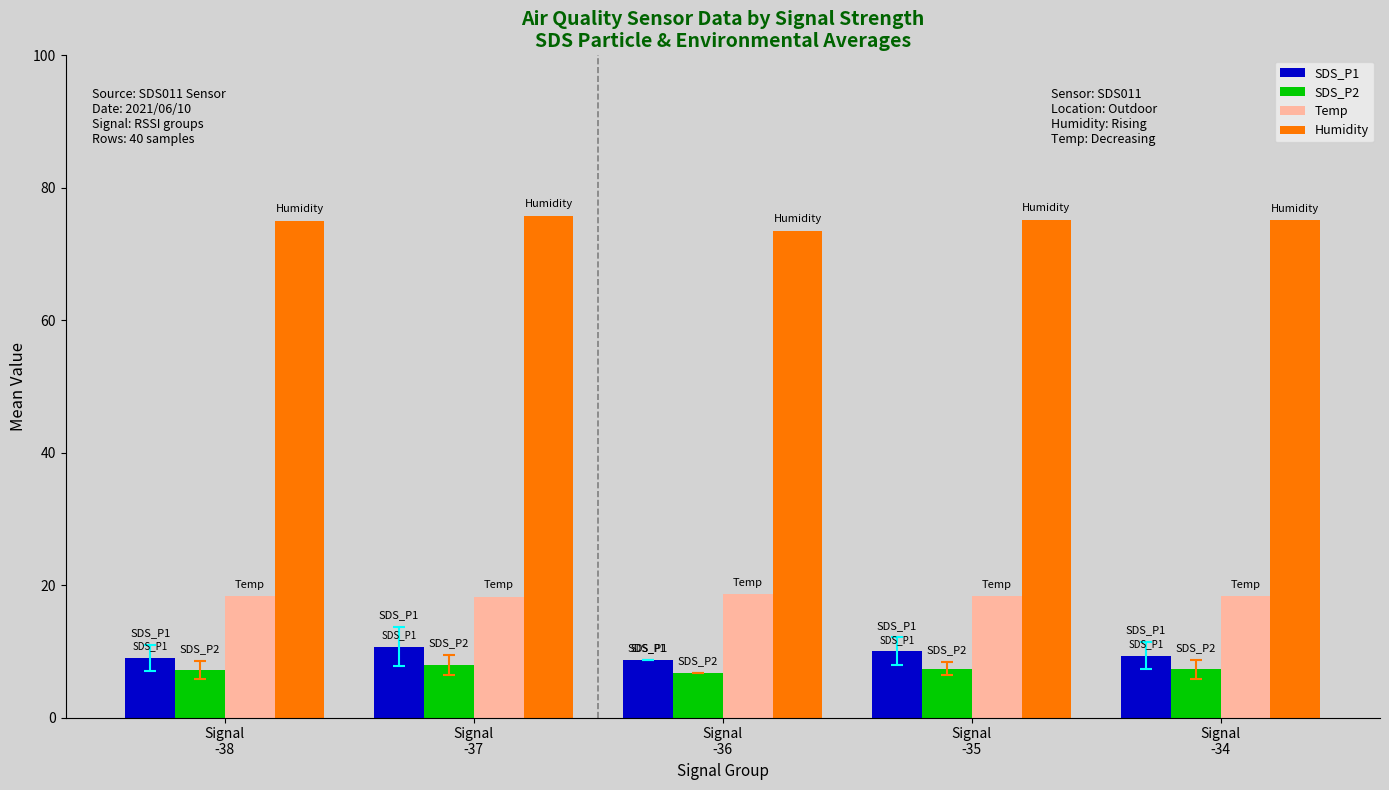

The value of Temp at Signal
-37 is 26.6. True or false?

False